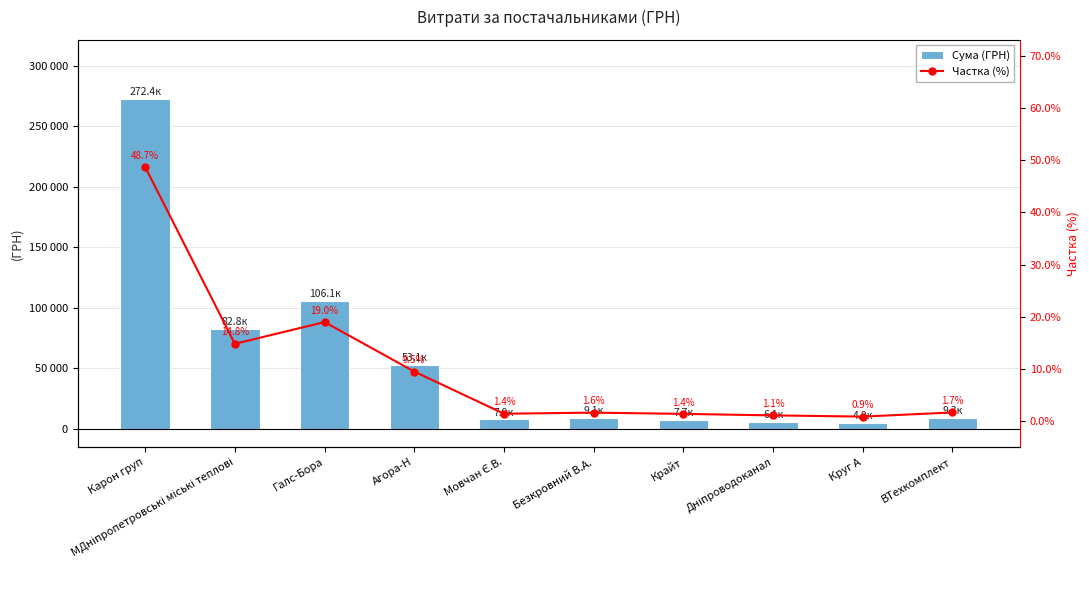

What is the spread (max minus min) of values at Галс-Бора?

106128.3